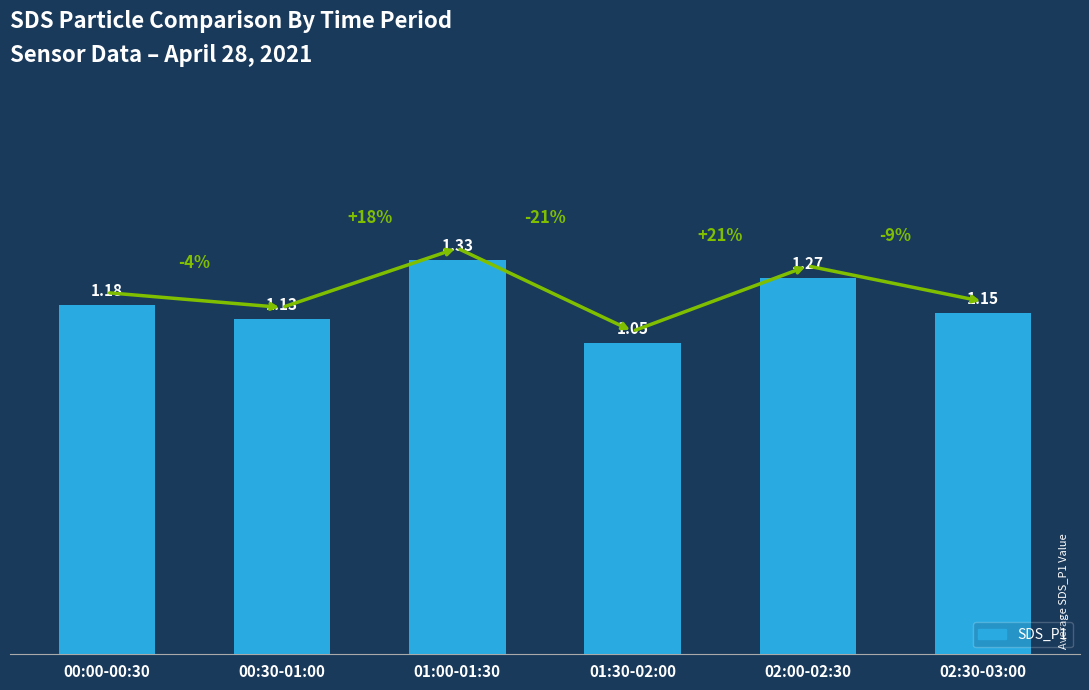

Count the values in the range 1 to 2.

6